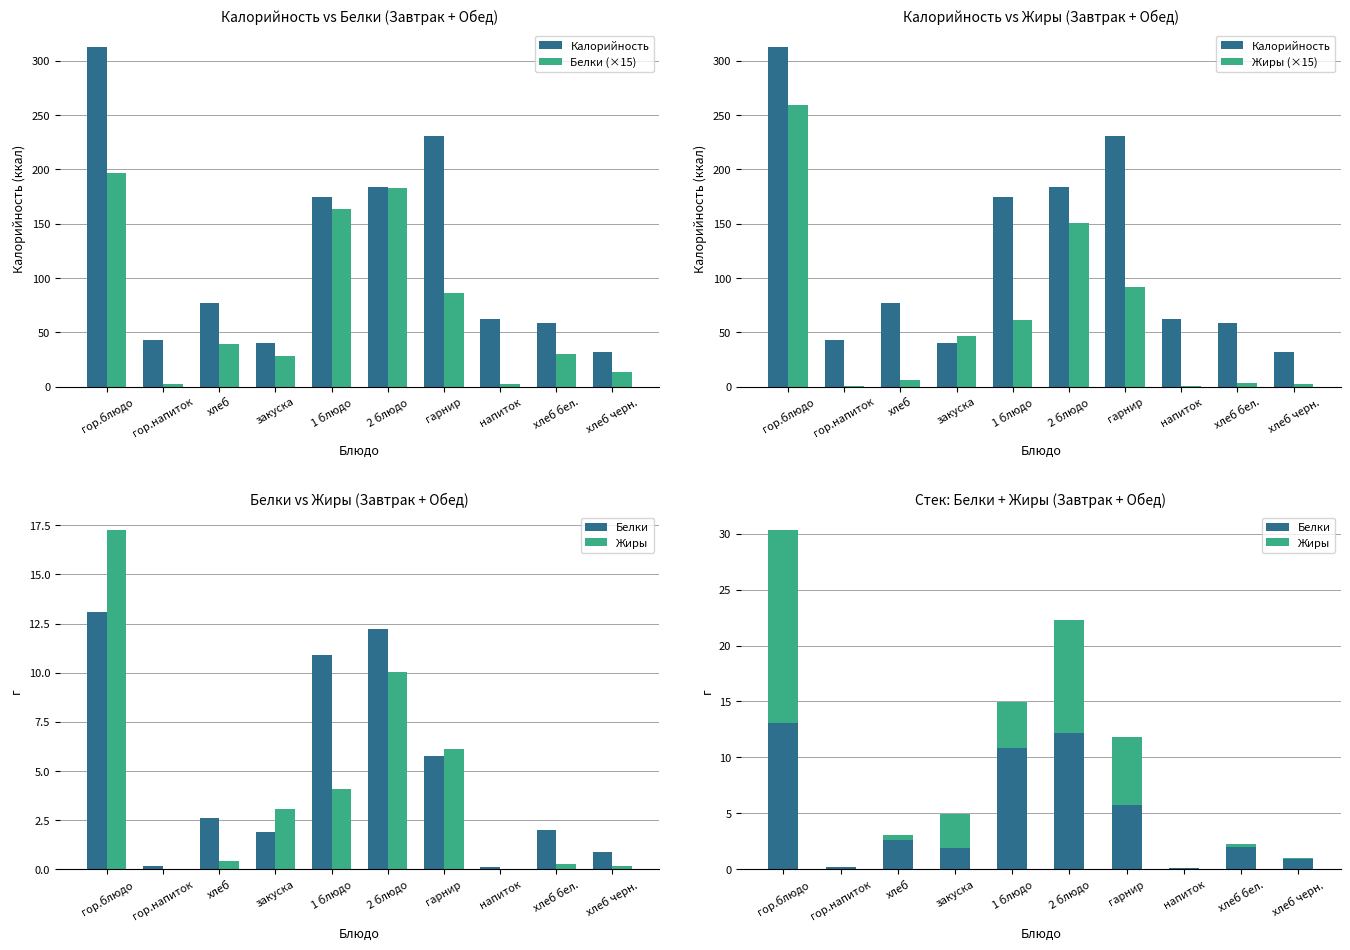

How many data points in Жиры (×15) are less than 46?

5